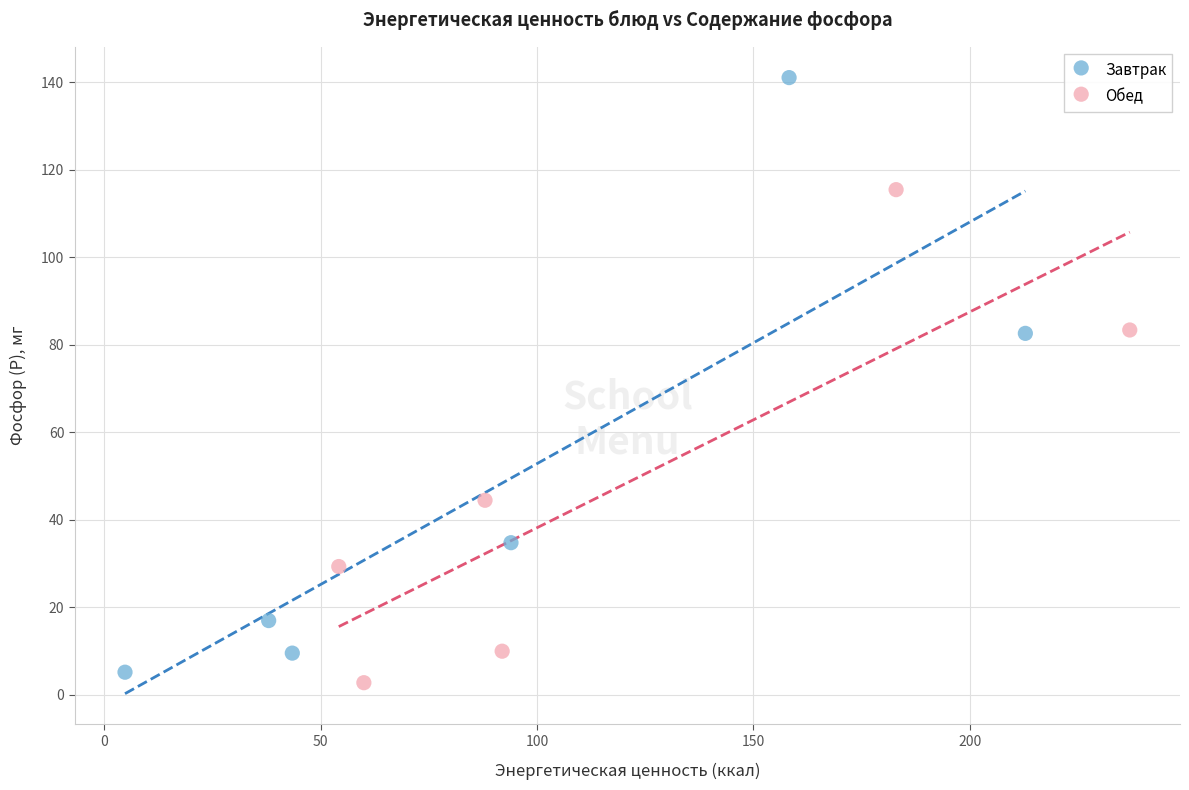

Which series contains the highest Y value?

Завтрак